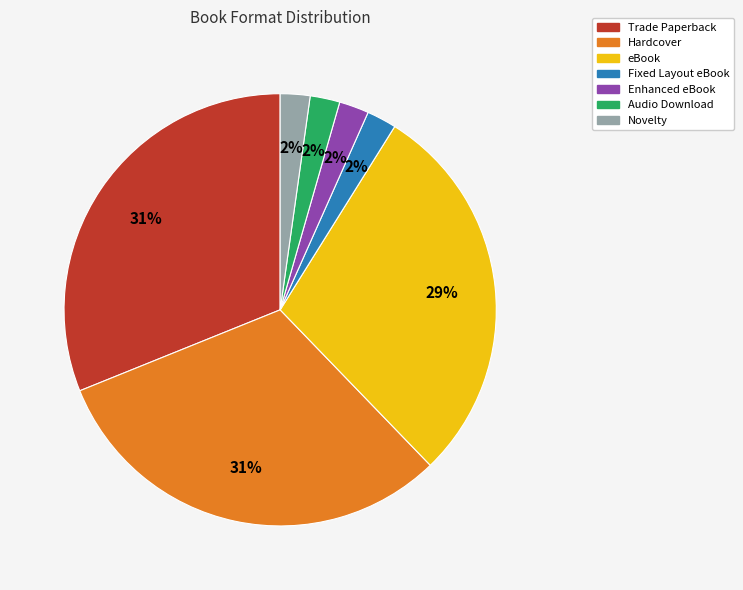

What percentage is the Fixed Layout eBook slice, to the nearest percent?

2%